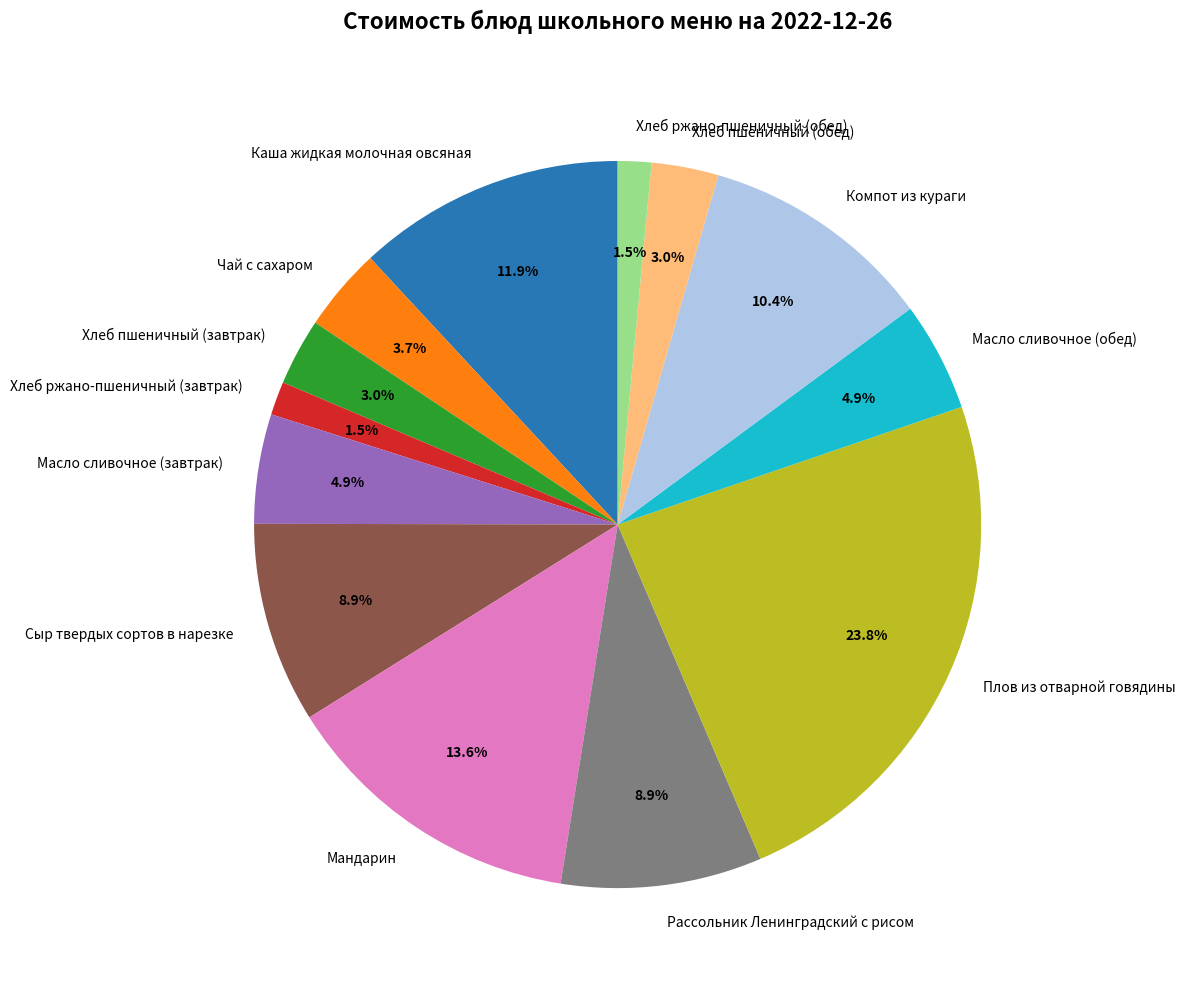

Does any single category account for the majority?

No